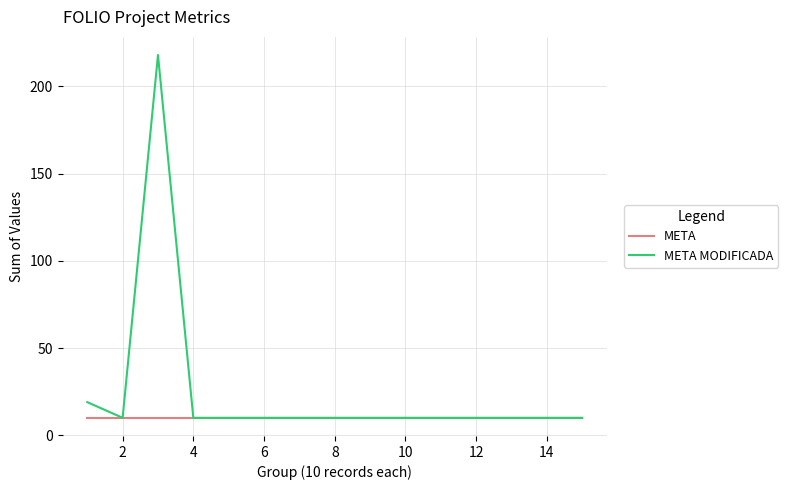

How many lines are shown in the chart?

2